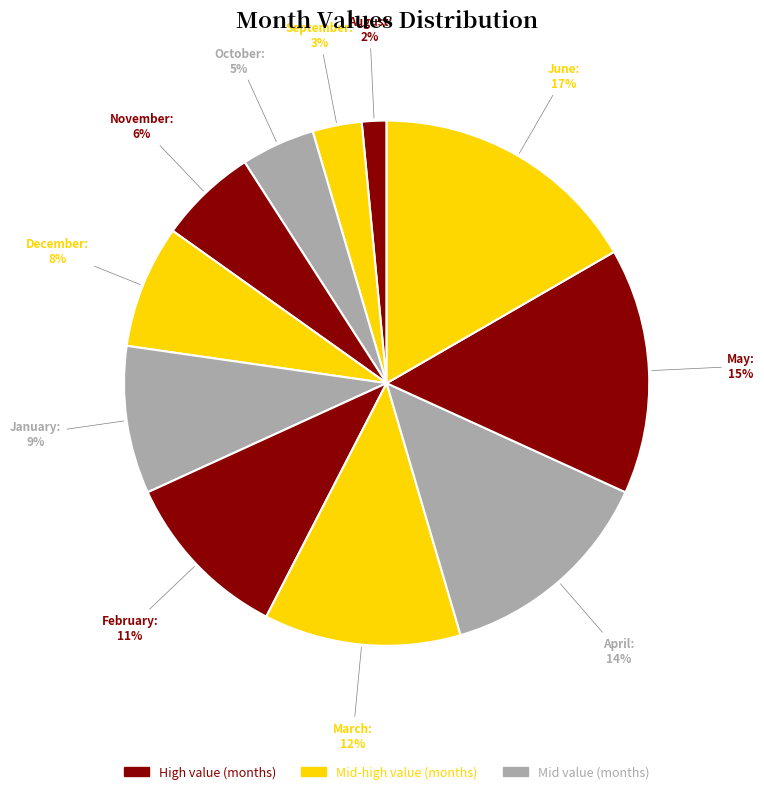

How many slices are in this pie chart?

11